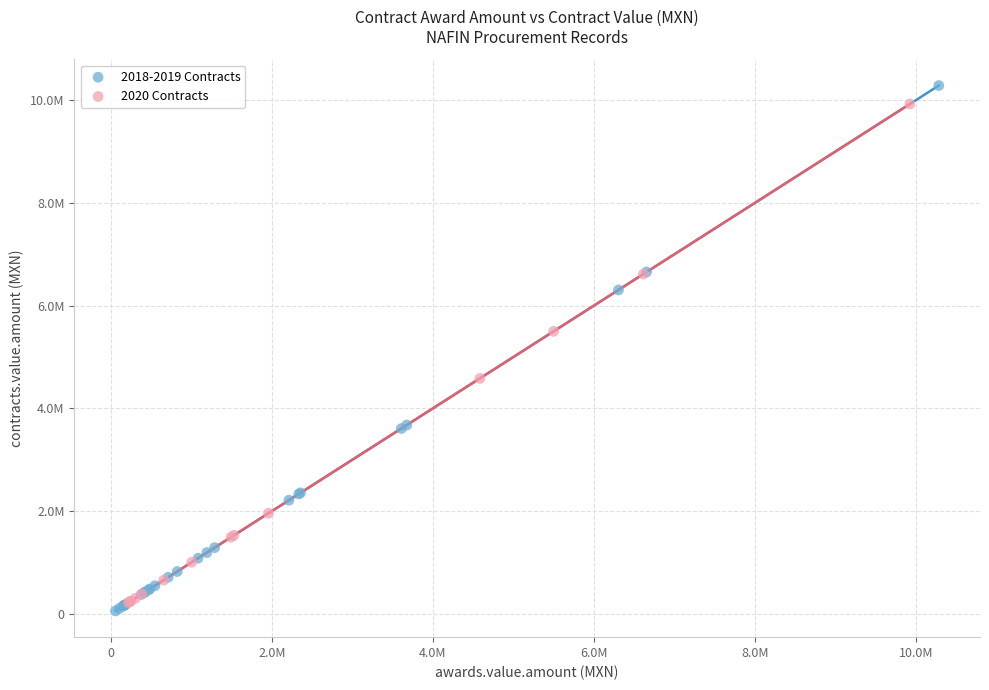

What are all the series names shown in the legend?

2018-2019 Contracts, 2020 Contracts